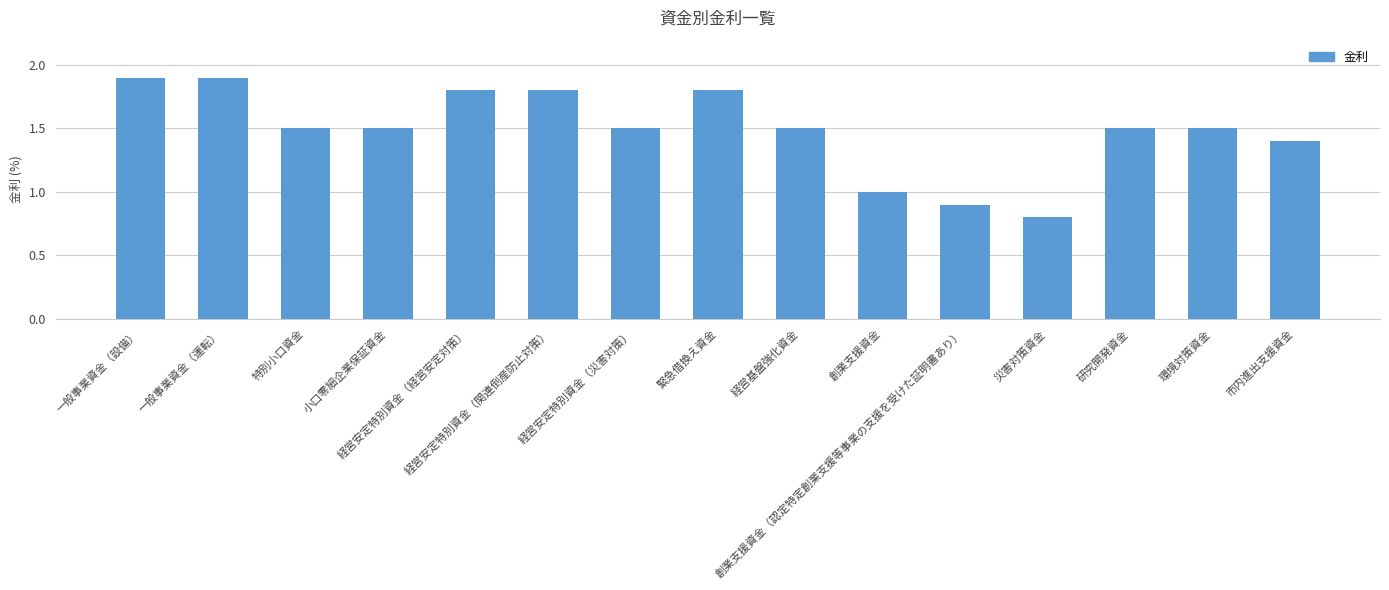

The chart shows a value of 0.8 at 緊急借換え資金. True or false?

False